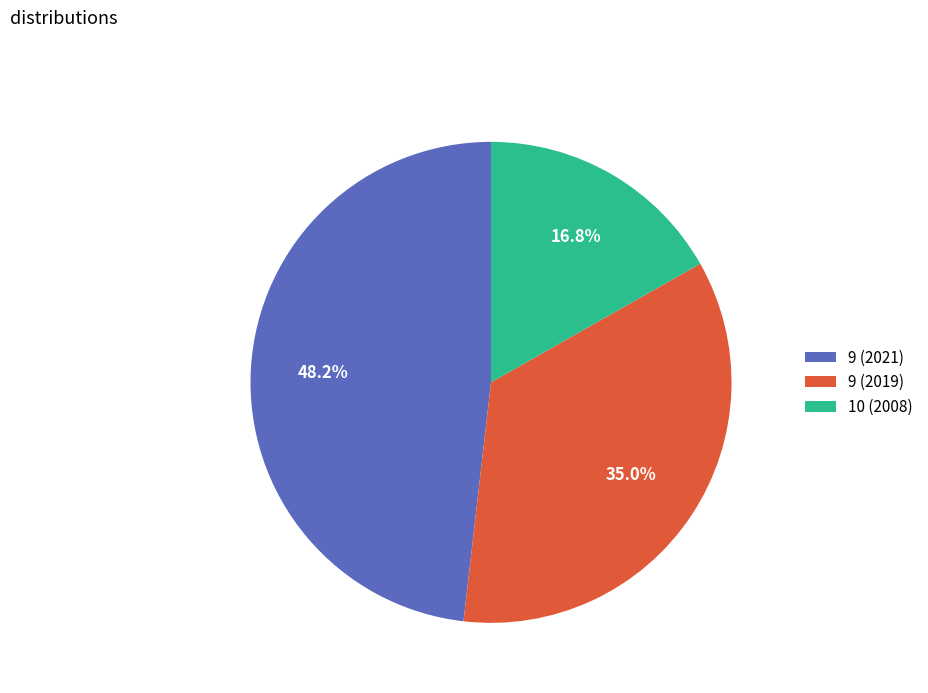

Do 9 (2019) and 9 (2021) together represent more than half of the pie?

Yes